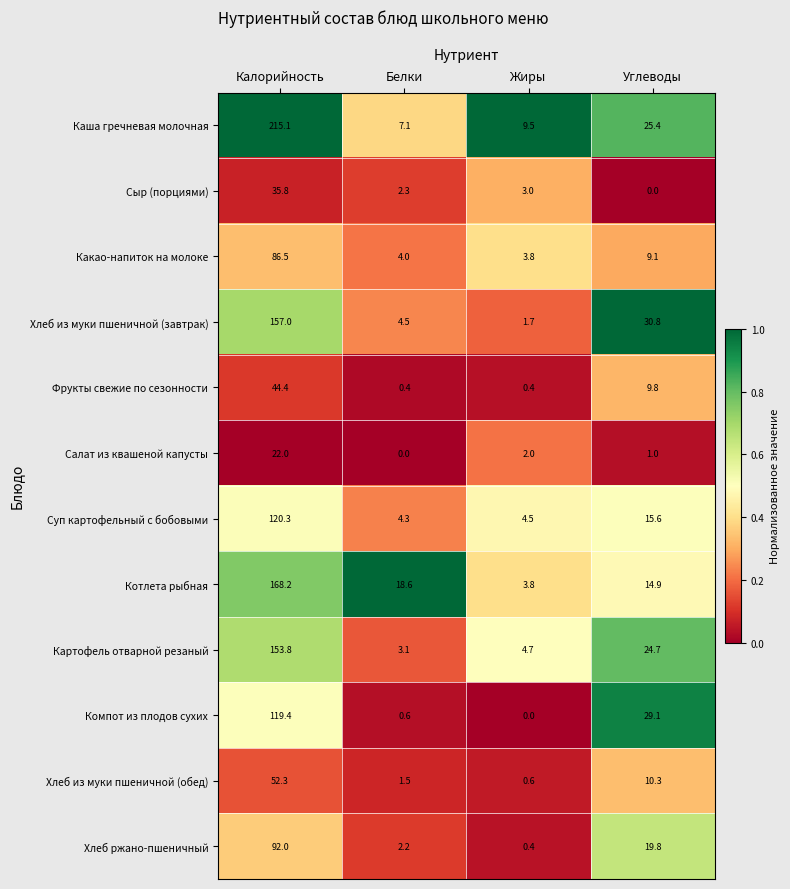

Where is Картофель отварной резаный nearest to the value 78?

Углеводы